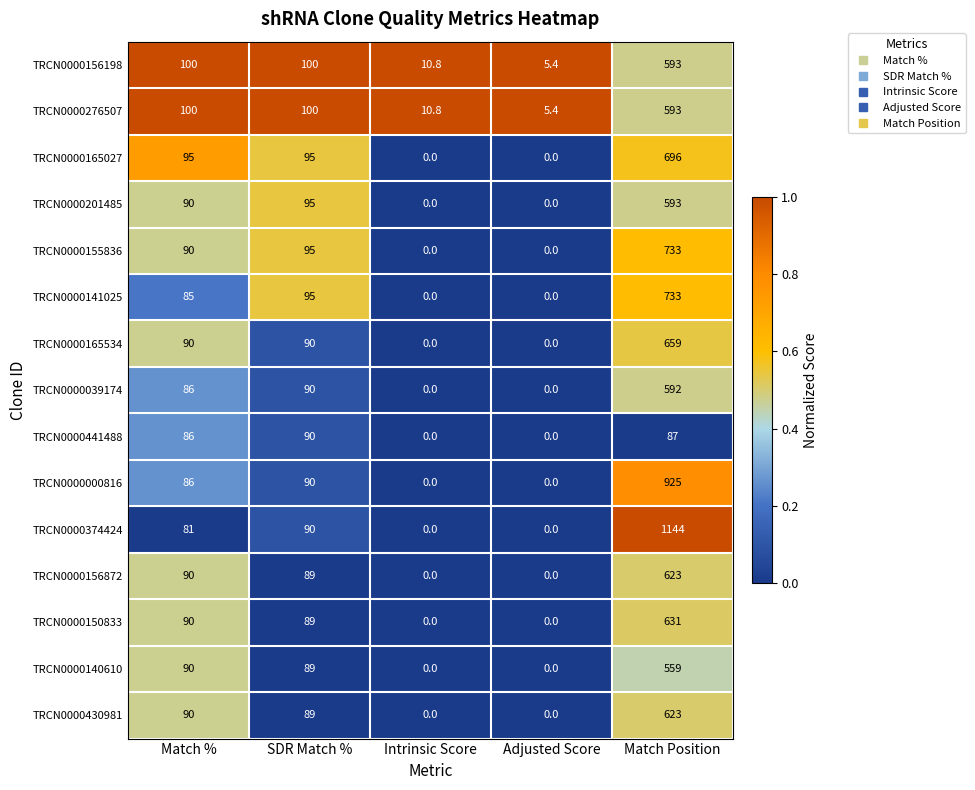

What is the maximum value for TRCN0000150833?

631.0